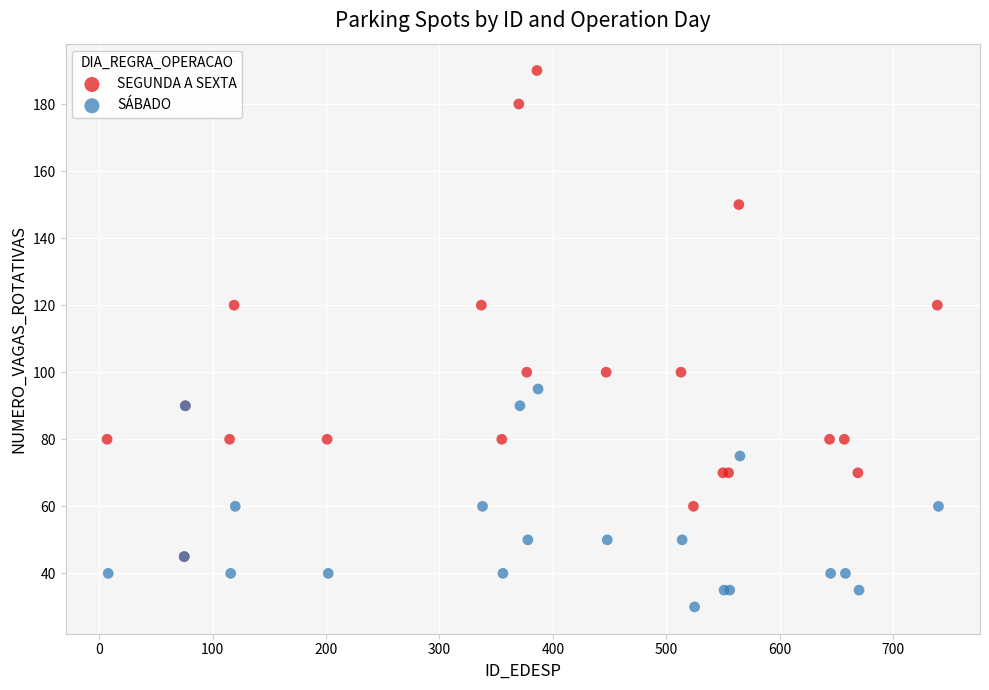

Which series contains the lowest Y value?

SÁBADO